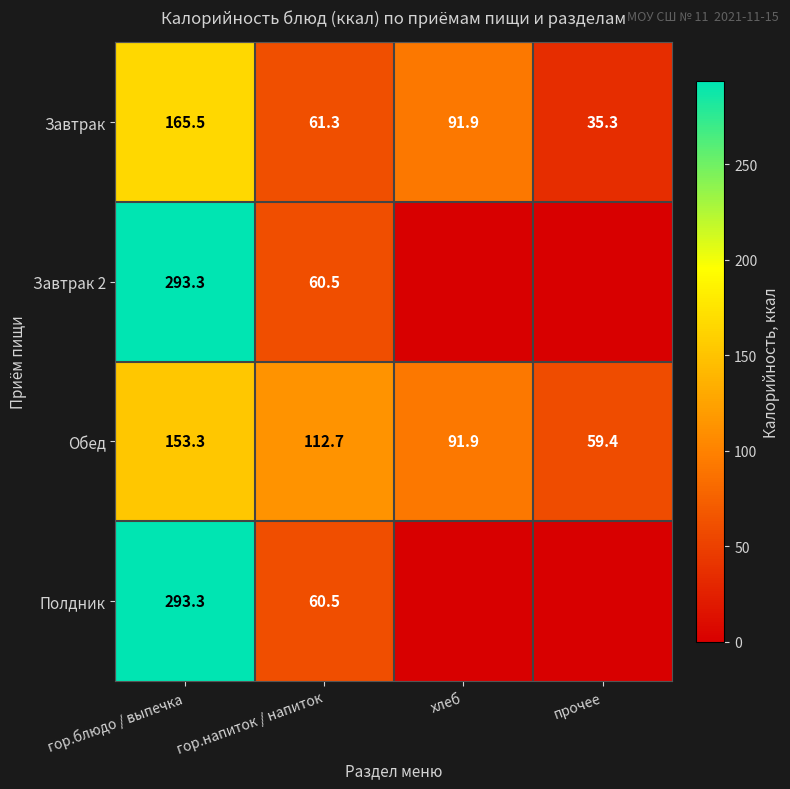

True or false: Обед has a value of 28.4 at хлеб.

False